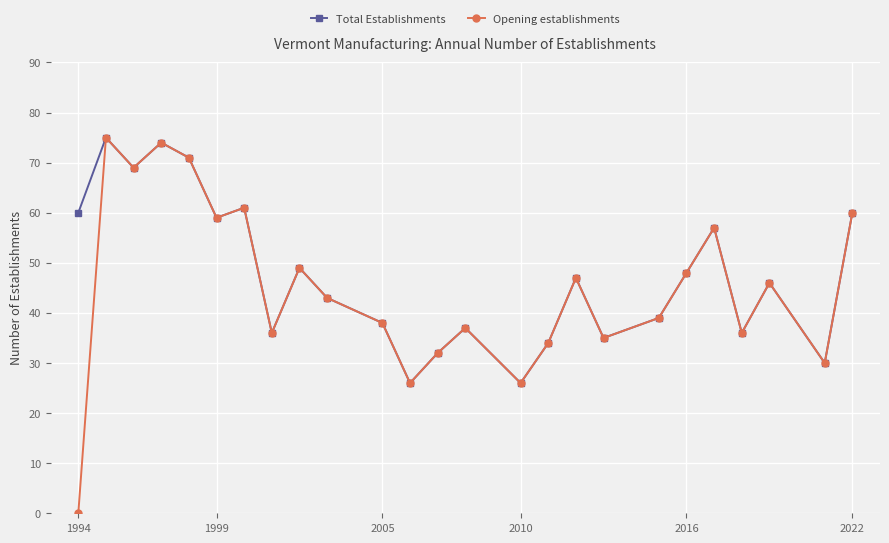

How many positive values does the Opening establishments series have?

24